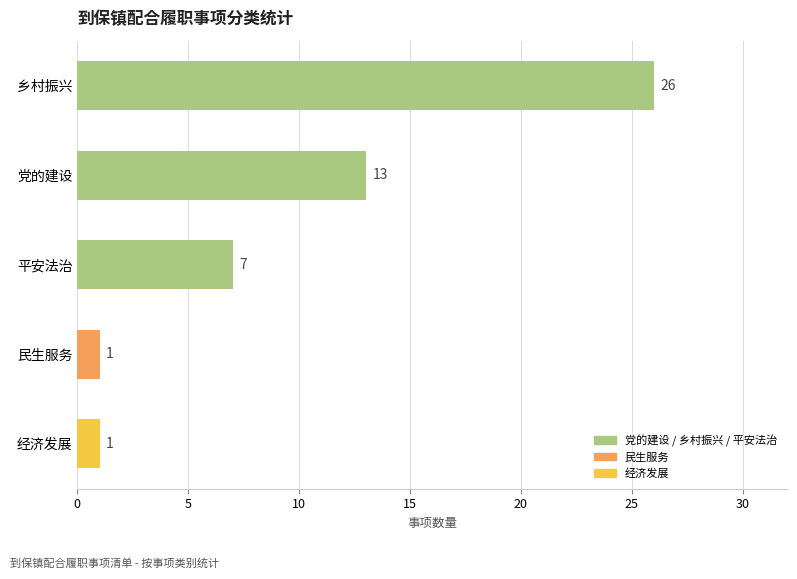

Which label corresponds to the largest value in the chart?

乡村振兴